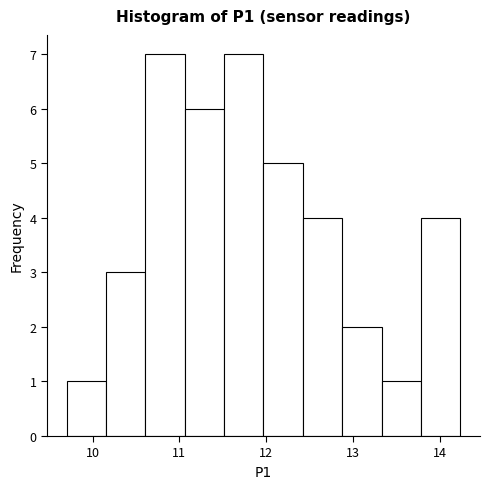

What is the height of the bar covering 12.0 to 12.4 on the x-axis? Neither the bar edges nor the heights are printed on the chart, so give them approximately, as read against the axes.

5